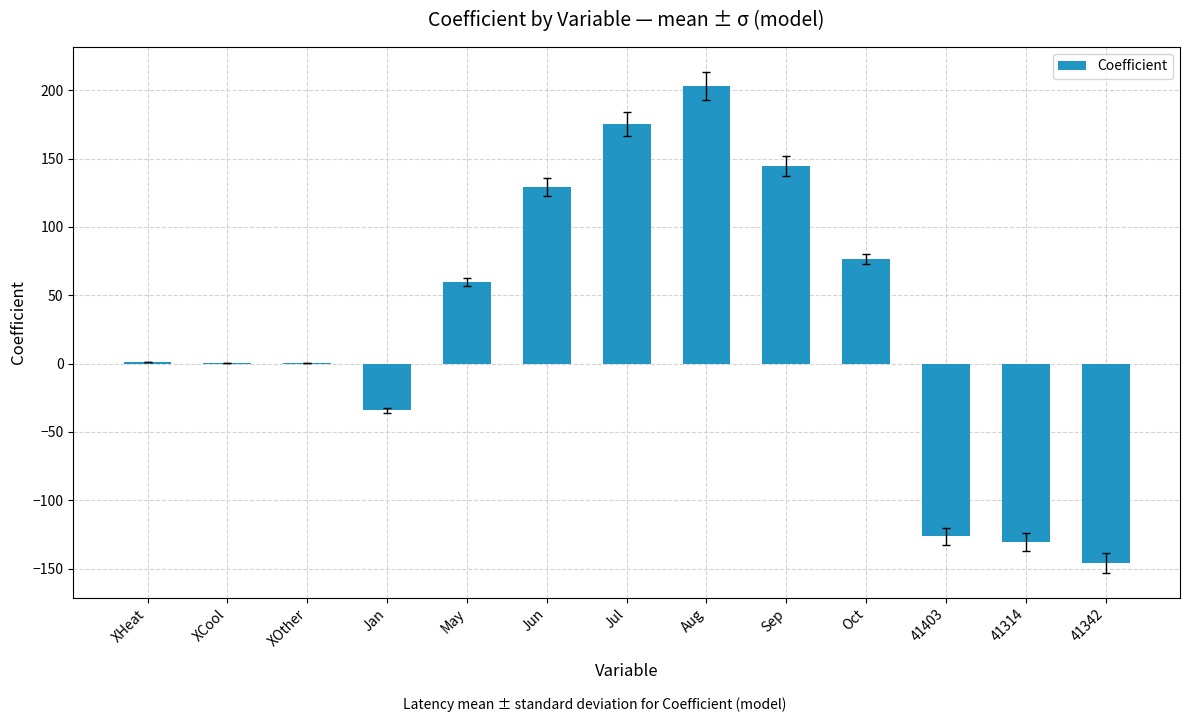

True or false: the data shows 129.4 at Jun.

True